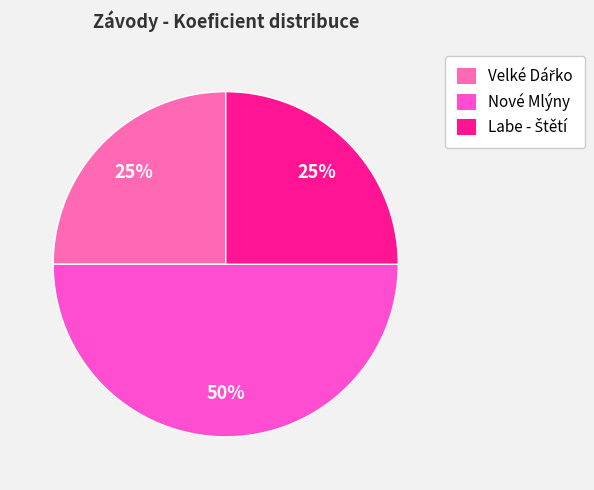

What is the largest slice in the pie chart?

Nové Mlýny